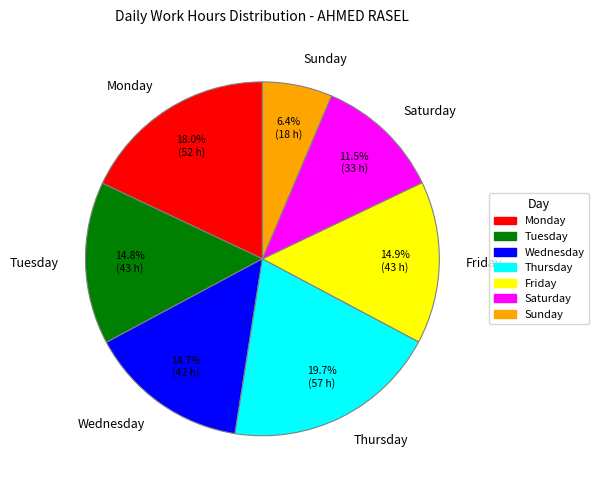

Between Sunday and Saturday, which is larger?

Saturday